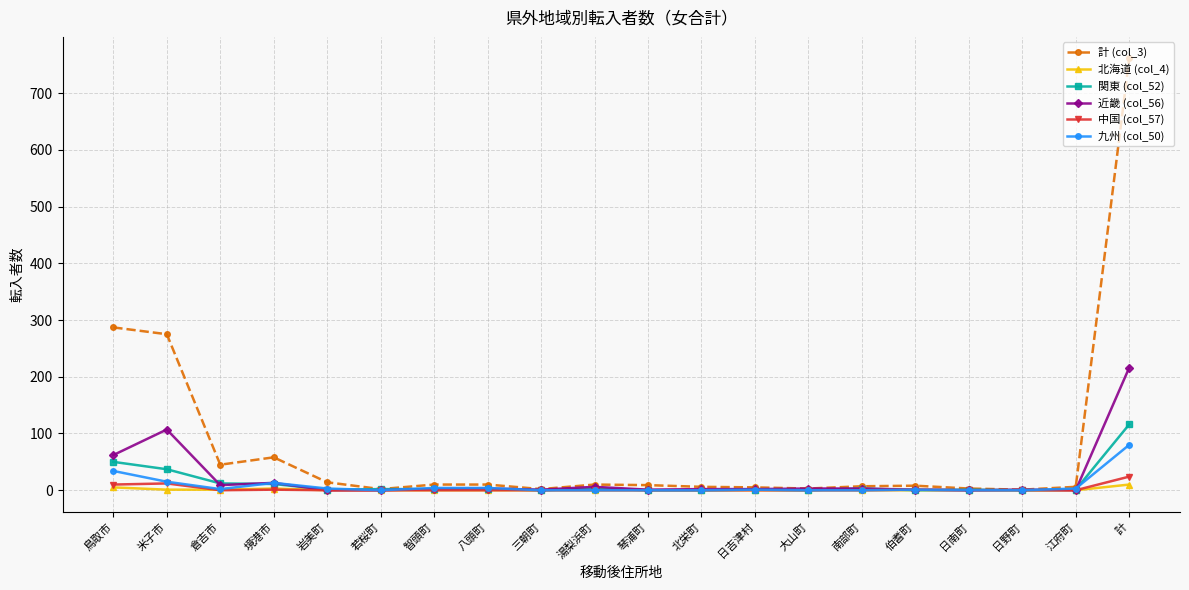

What is the difference between the highest and lowest values at 境港市?

57